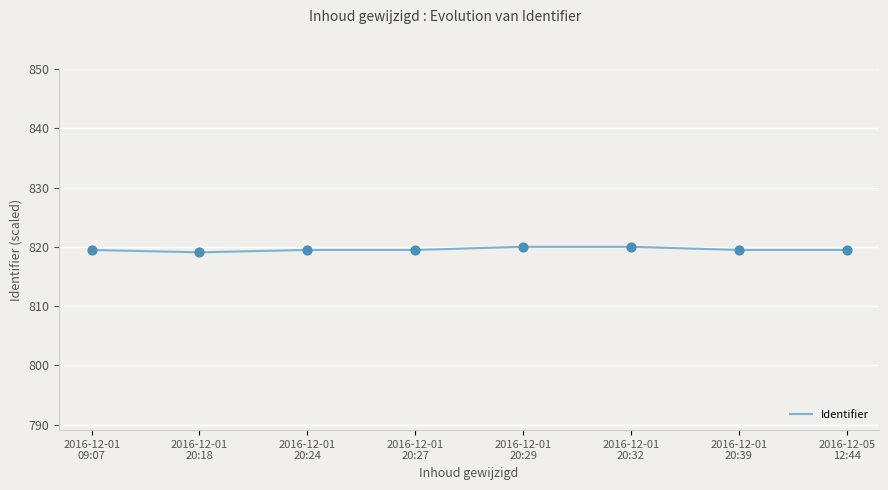

What is the change in value from 2016-12-01
20:27 to 2016-12-01
20:29?

+0.5